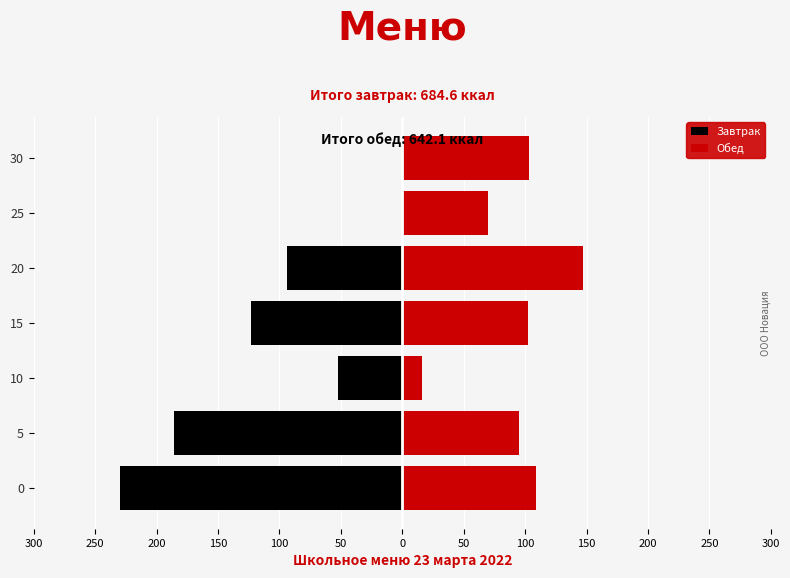

At how many categories does at least one series exceed -79?

7